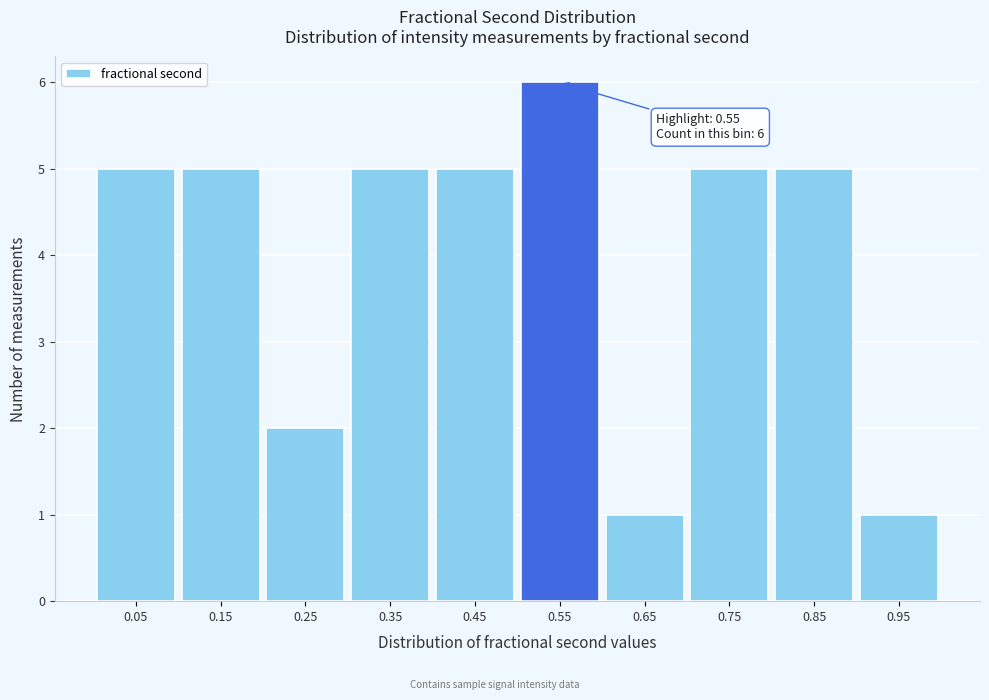

Which range on the x-axis has the tallest bar?

0.5 to 0.6